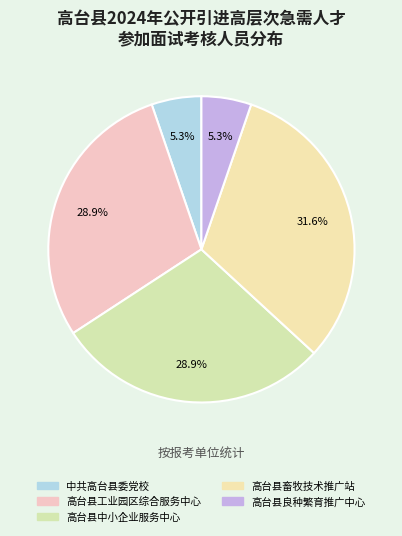

How many slices are in this pie chart?

5